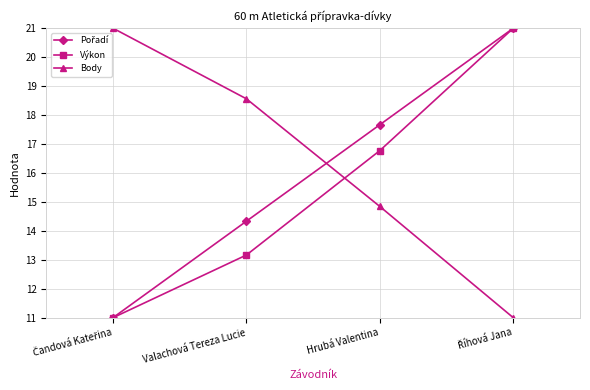

True or false: Výkon and Body intersect in this chart.

True